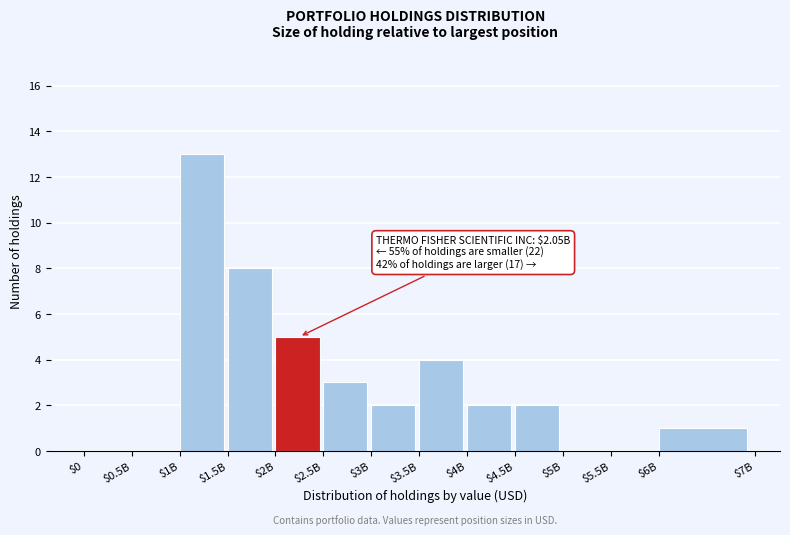

At which label is the value closest to 6?

$2B